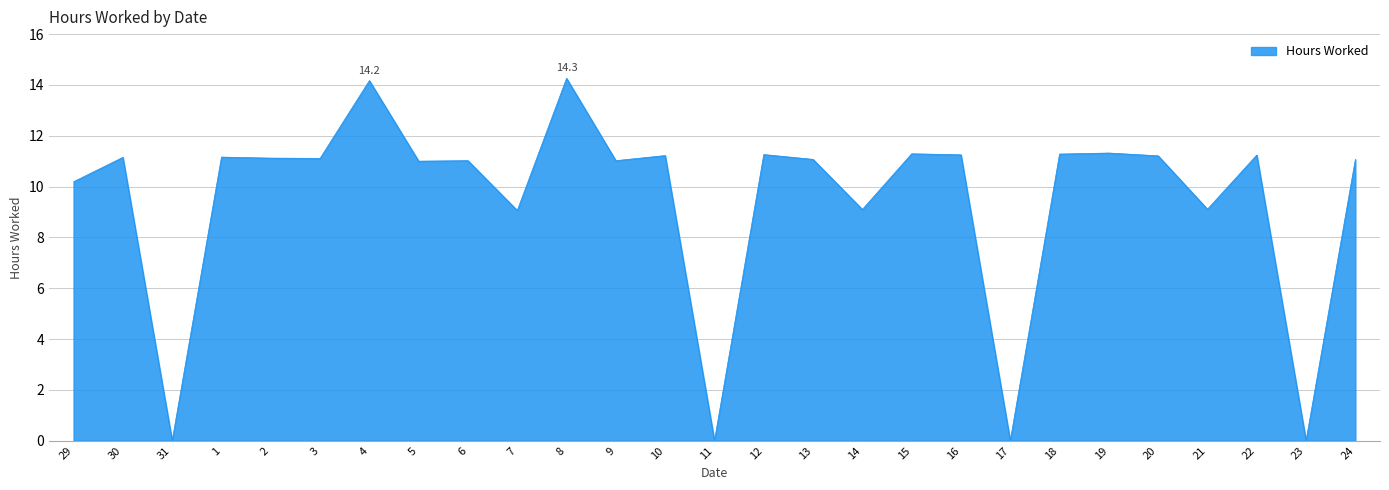

How many lines are shown in the chart?

1